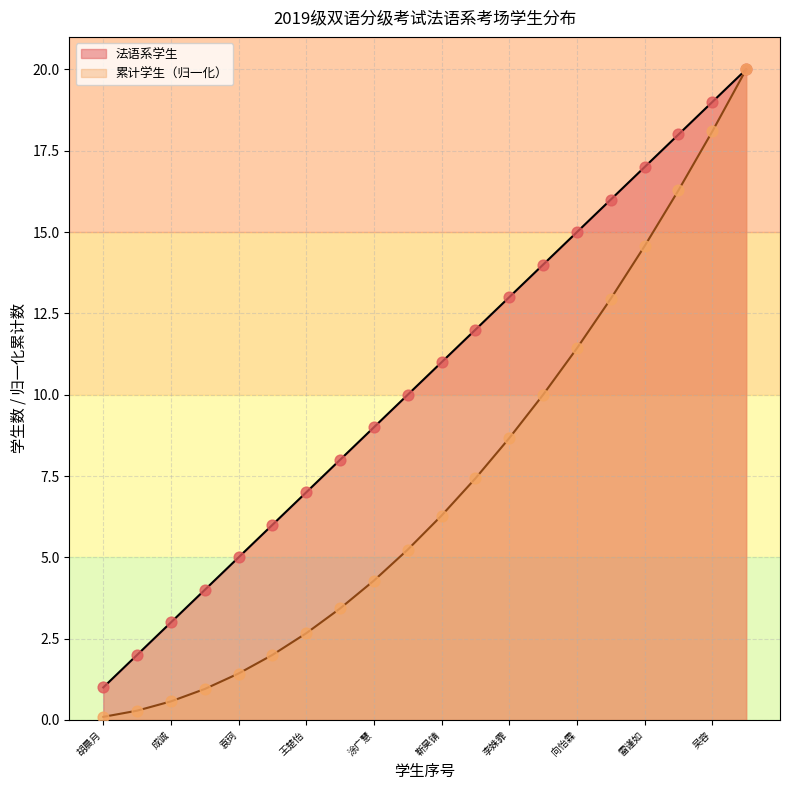

What is the change in value from 成诚 to 苏雪娜?

+3